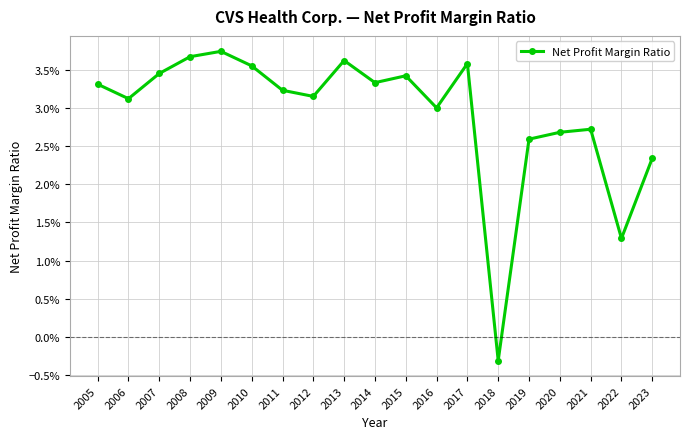

Which category has the highest value across all series?

2009